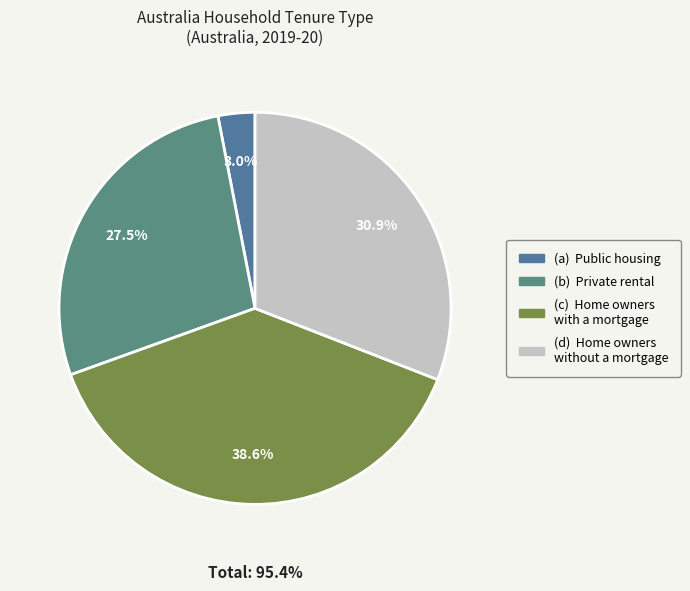

Is there a majority slice in this chart?

No